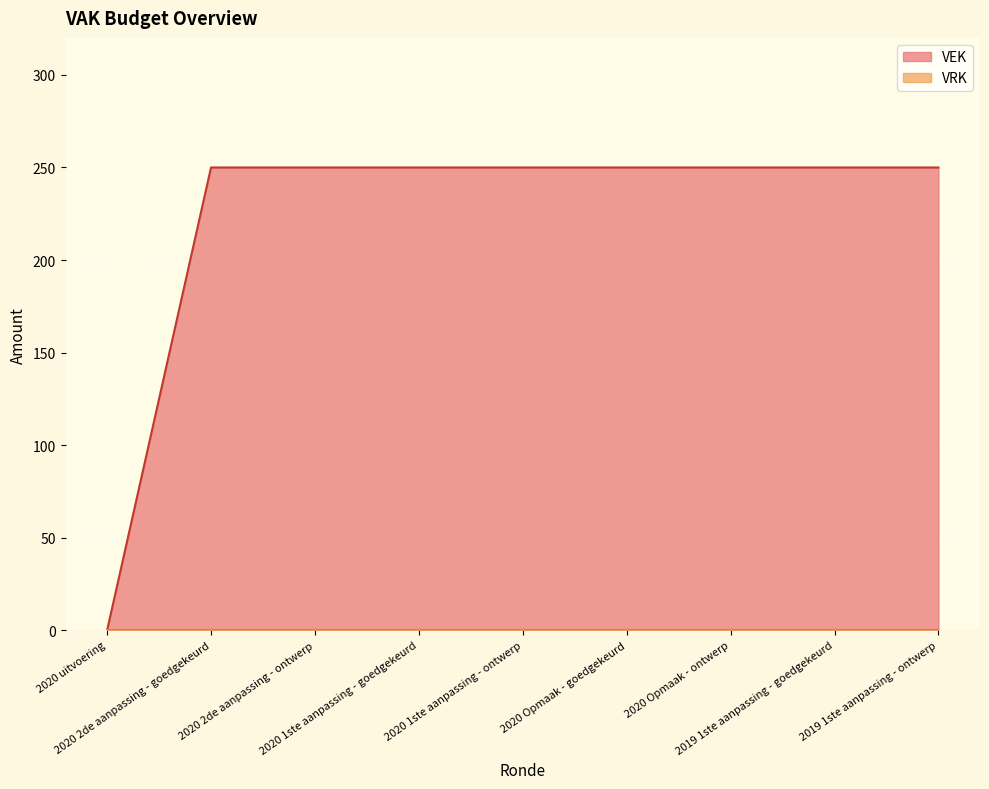

What is the ratio of the value at 2020 Opmaak - goedgekeurd to the value at 2020 1ste aanpassing - ontwerp?

1.0